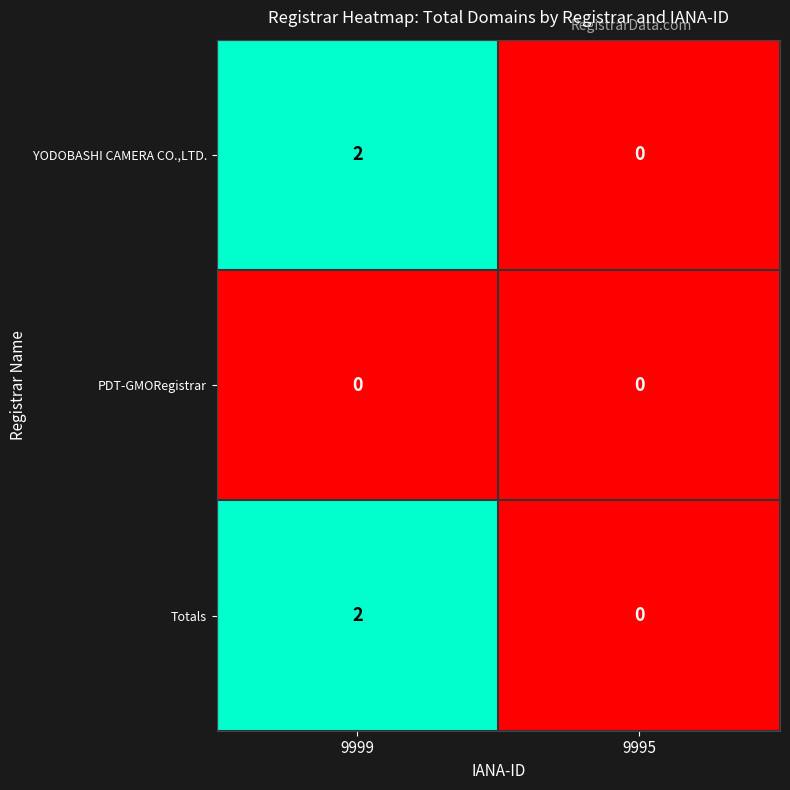

Reading right to left, list all the values displayed in this chart.

YODOBASHI CAMERA CO.,LTD.: 0	2
PDT-GMORegistrar: 0	0
Totals: 0	2